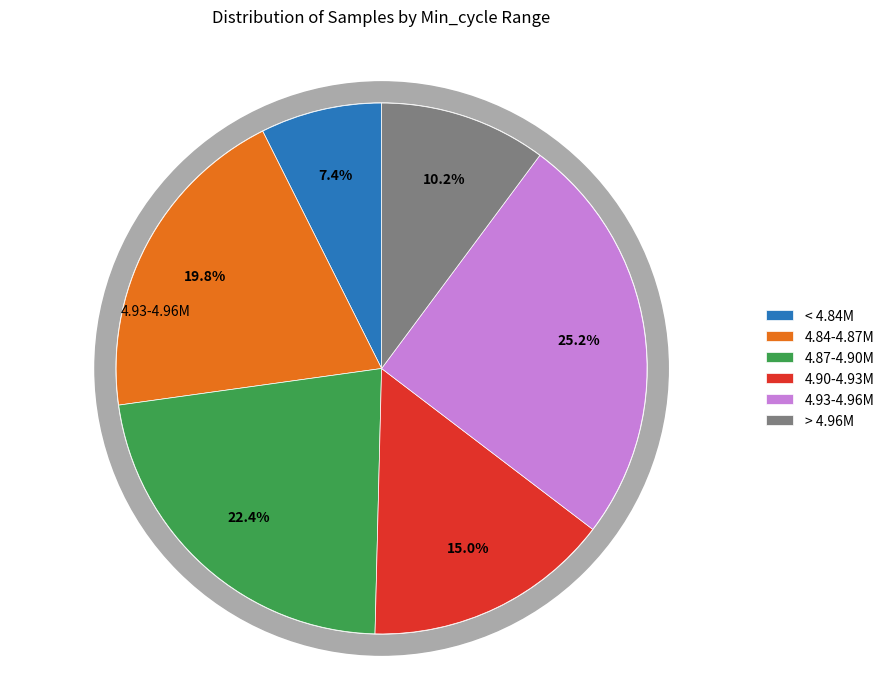

Is there any slice that represents more than half of the pie?

No